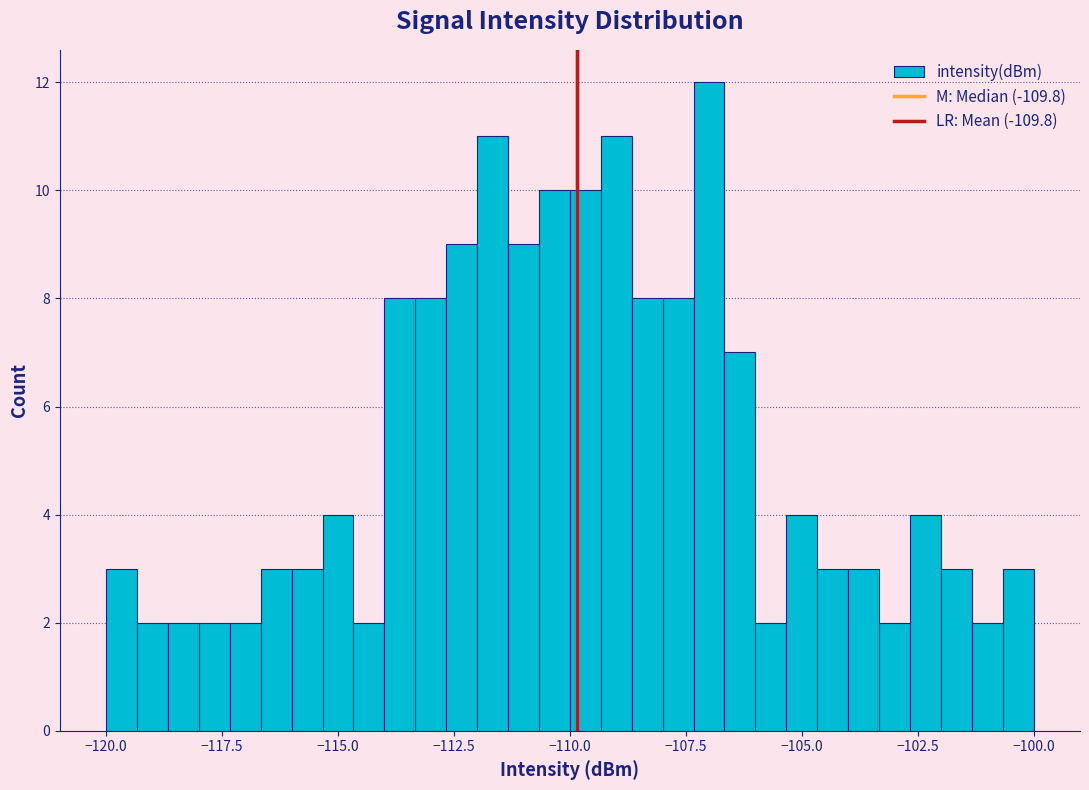

Around what value on the x-axis is the tallest bar? Give the approximate position of its centre, as read against the axis.

-107.0